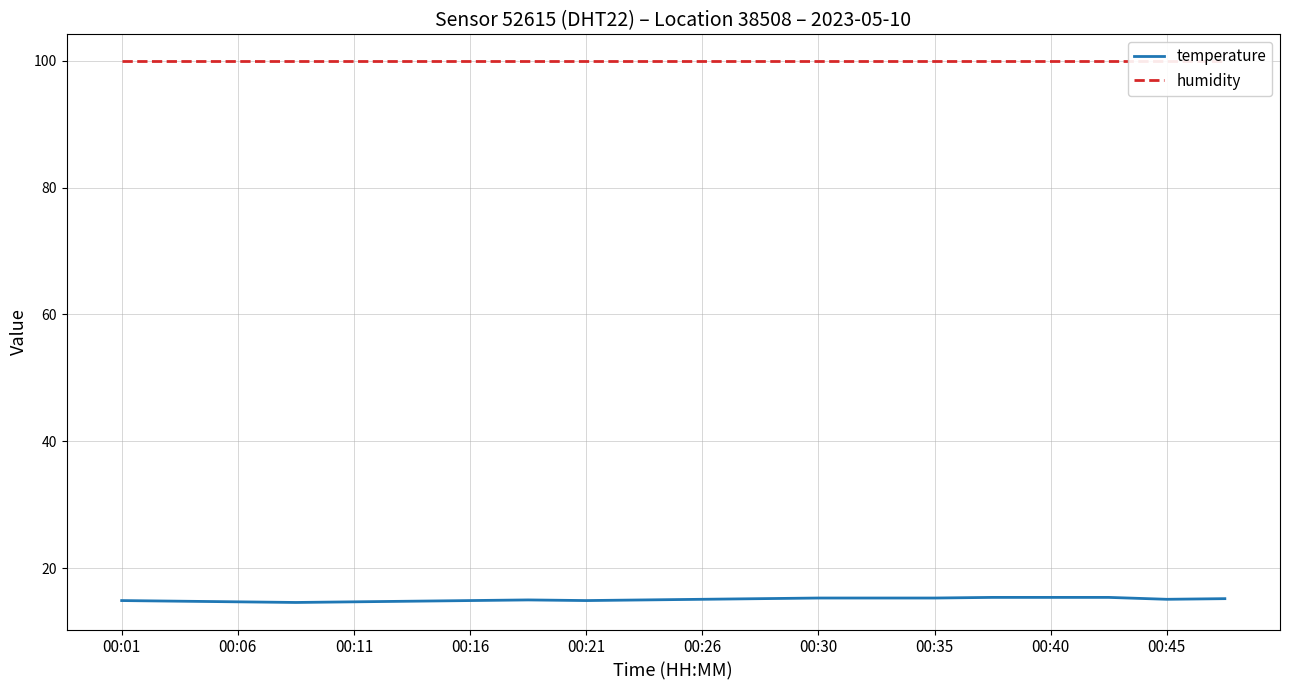

The temperature series shows 25.1 at 00:30. True or false?

False